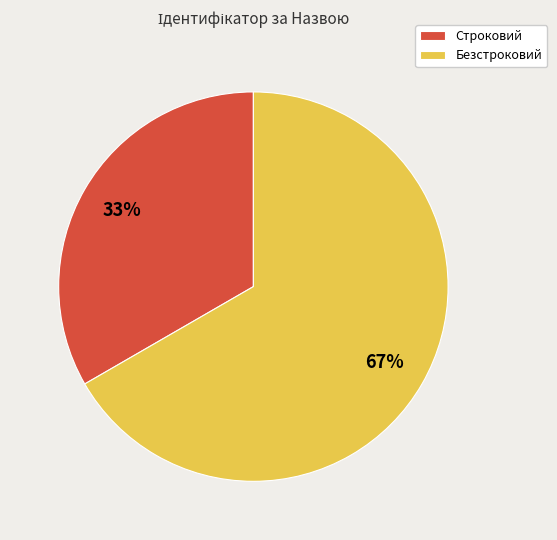

Which slice is the smallest?

Строковий